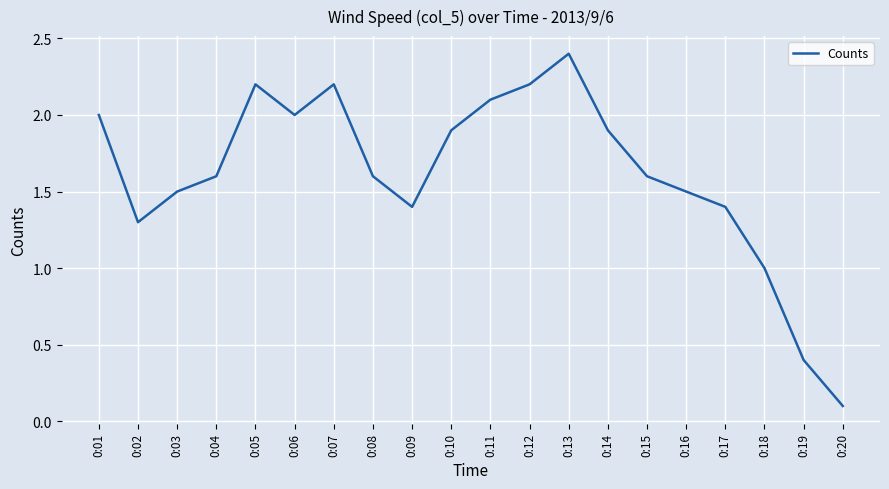

The value at 0:09 is 0.5. True or false?

False